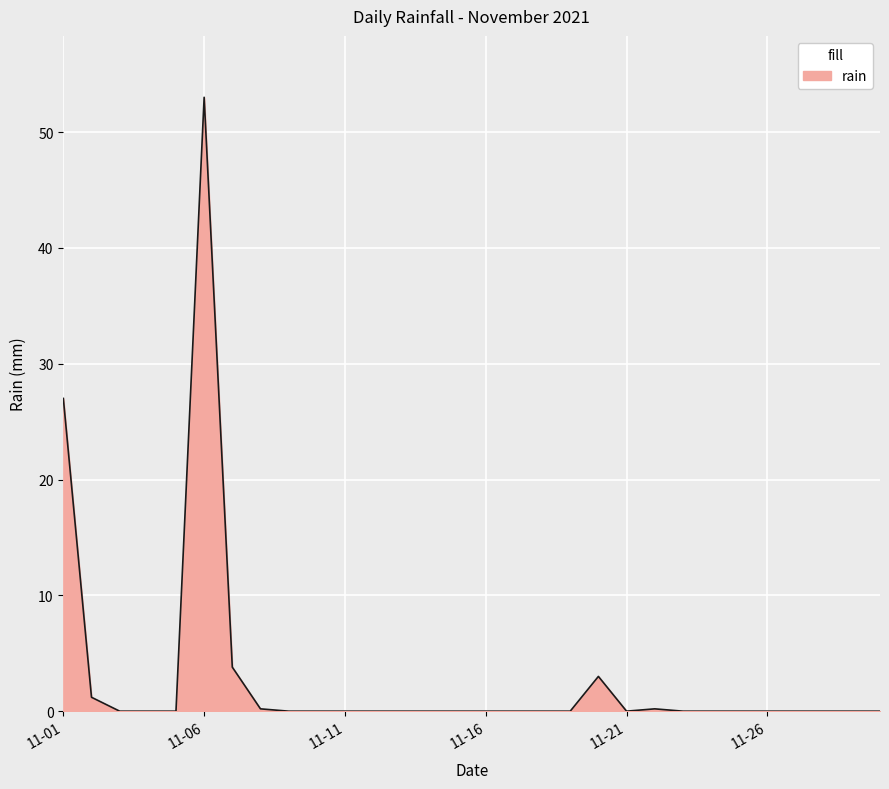

What is the difference between the maximum and minimum values?

53.0